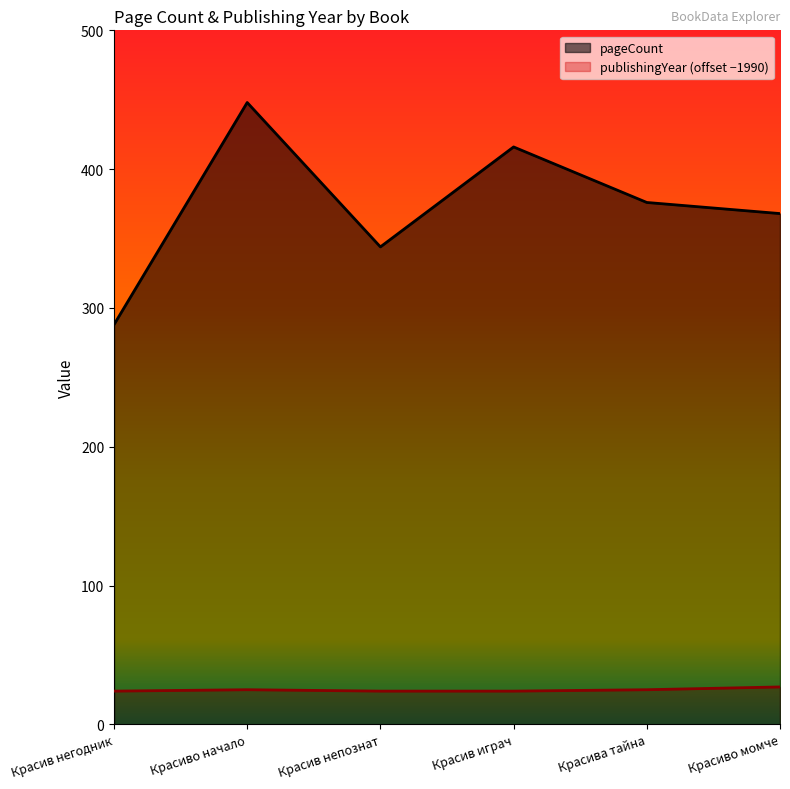

Is it true that pageCount equals 448 at Красиво начало?

True